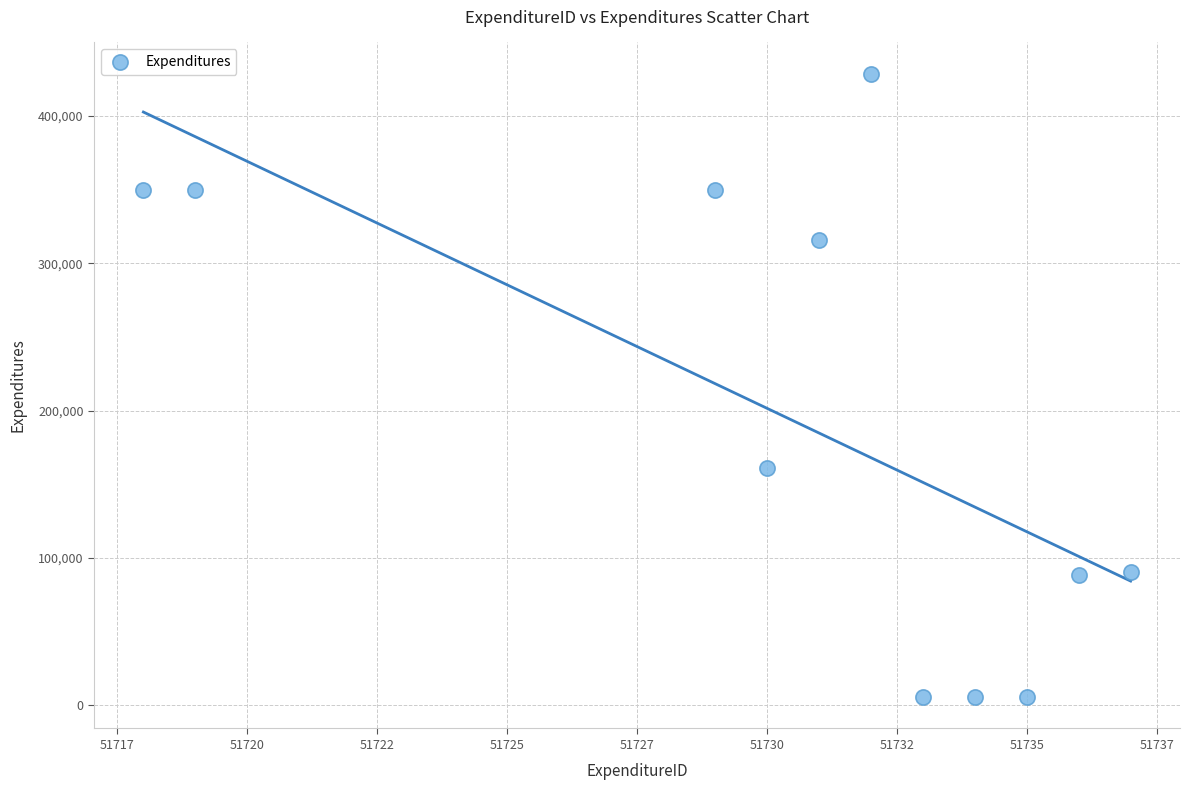

What is the range of X values (max minus min)?

19